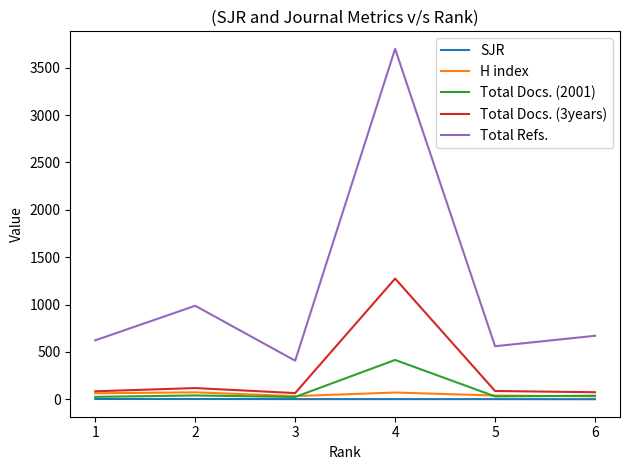

Rank the series at 6 from lowest to highest value.

SJR, H index, Total Docs. (2001), Total Docs. (3years), Total Refs.